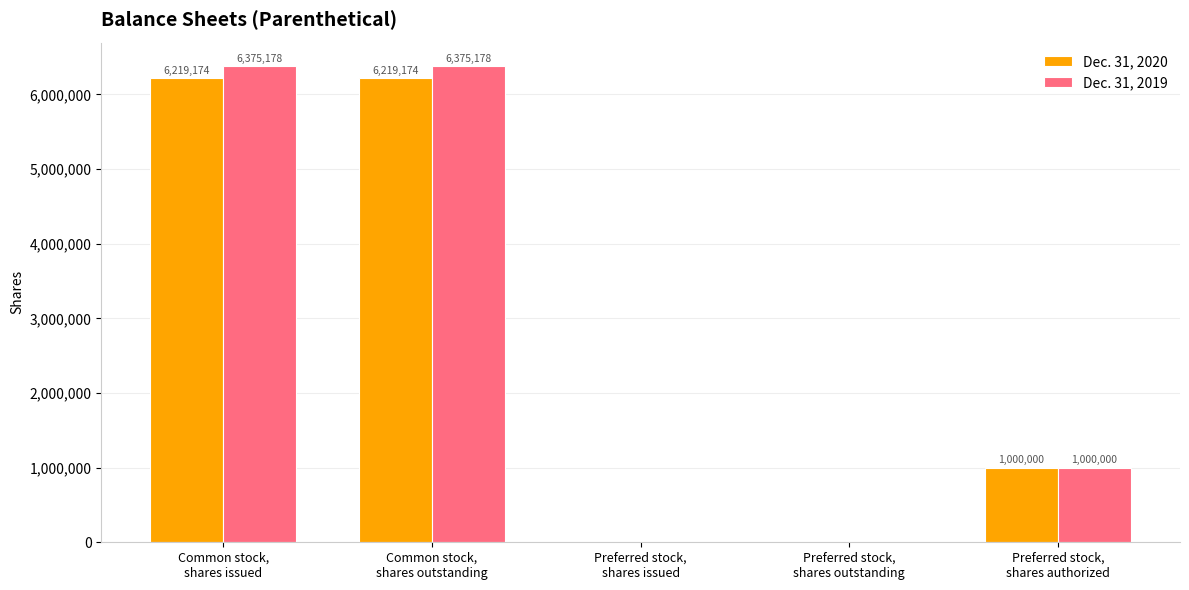

Are the bars horizontal?

No